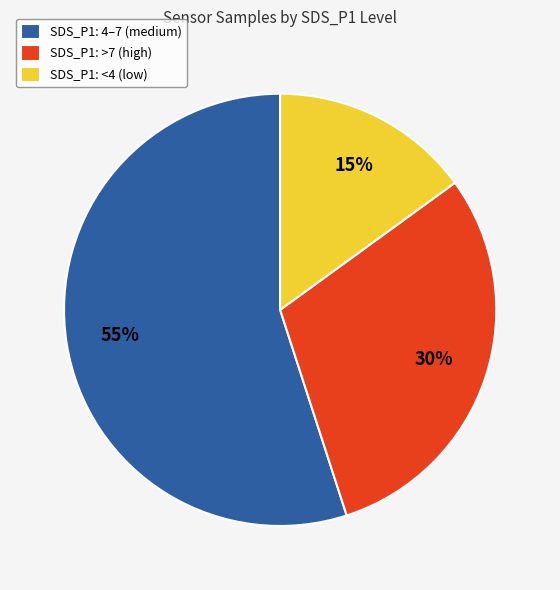

Which category has the smallest portion of the pie?

SDS_P1: <4 (low)